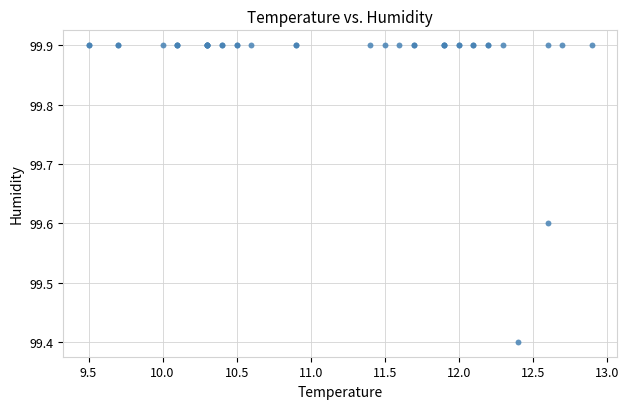

What Y value in the scatter plot is closest to 99?

99.4